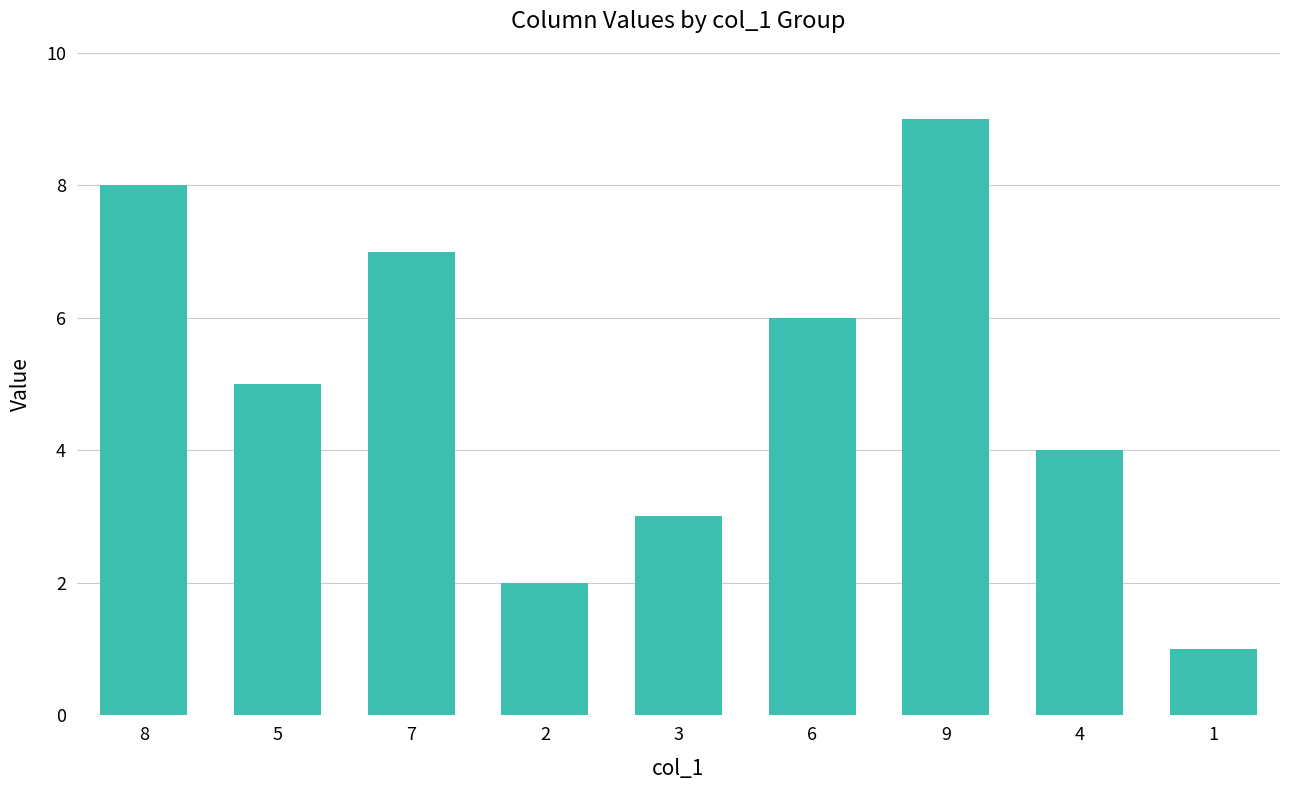

What is the label of the 2nd bar from the right?

4